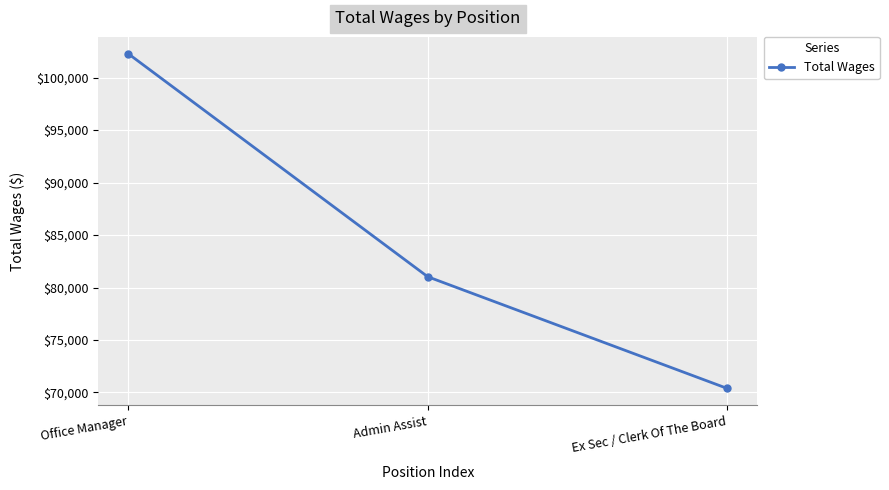

The chart shows a value of 138210 at Office Manager. True or false?

False